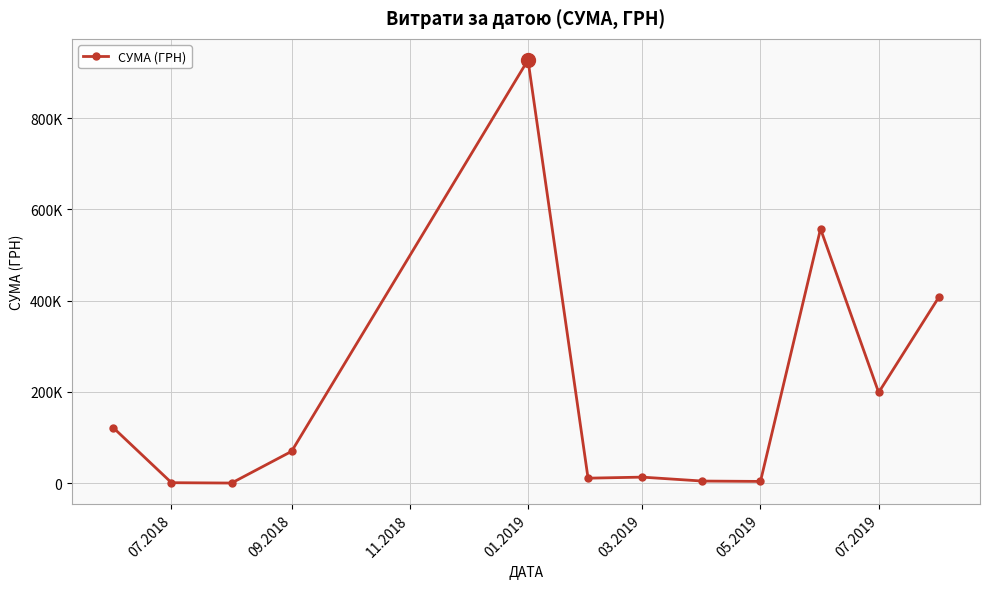

Reading left to right, what are all the values shown in this chart?

121557.0	1284.0	528.0	69940.9	927060.7	11205.0	13500.4	4900.0	4109.3	557289.5	198887.7	407215.8